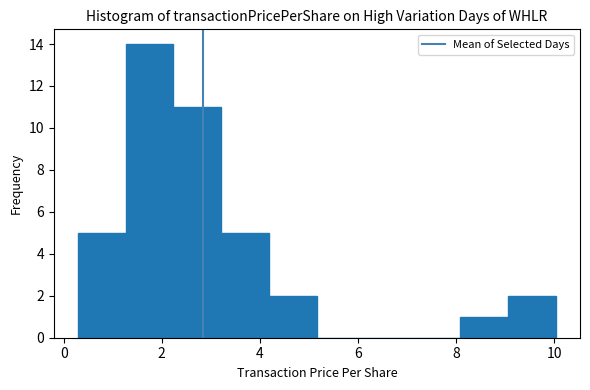

Reading left to right, list every bar in this chart as the range it spans on the x-axis followed by its height. Neither the bar edges nor the heights are printed on the chart, so give them approximately, as read against the axes.

0.2 to 1.2: 5
1.2 to 2.2: 14
2.2 to 3.2: 11
3.2 to 4.2: 5
4.2 to 5.2: 2
5.2 to 6.2: 0
6.2 to 7.2: 0
7.2 to 8.0: 0
8.0 to 9.0: 1
9.0 to 10.0: 2